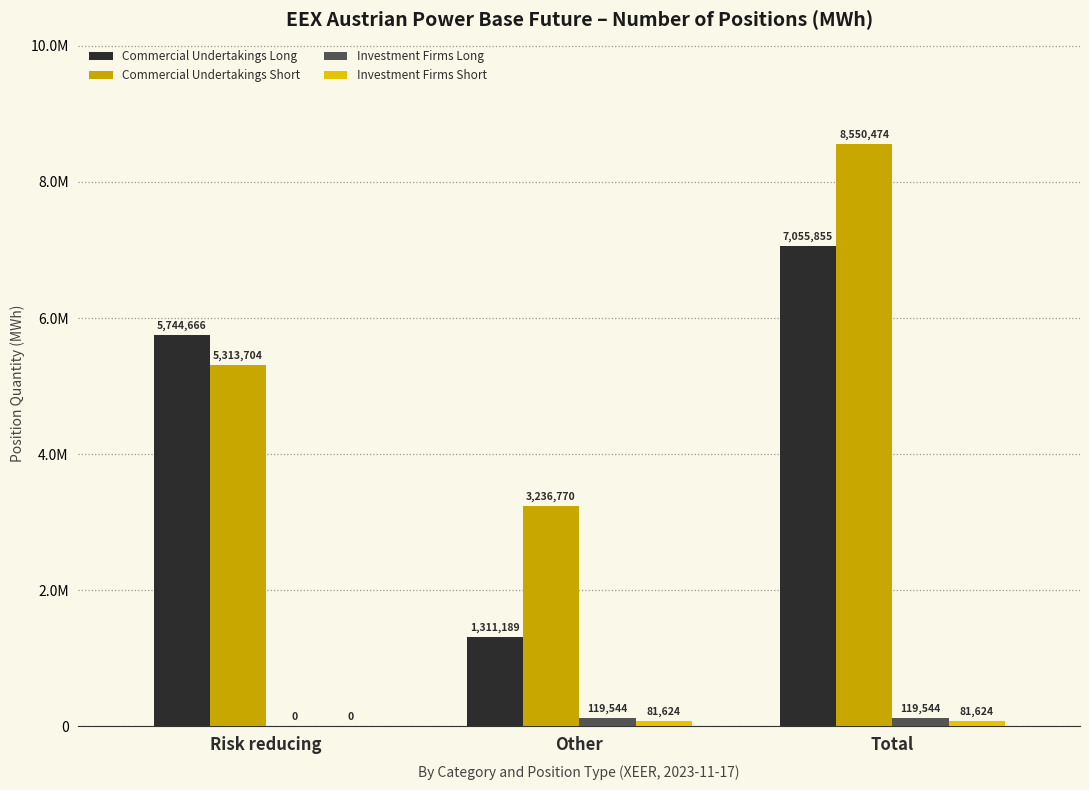

What is the value of the Investment Firms Long bar at the 3rd from the left?

119544